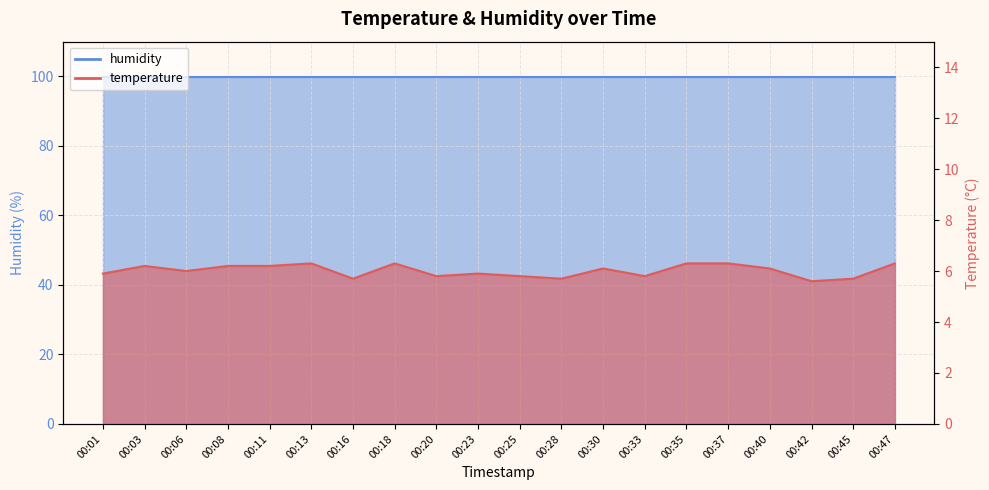

What is the difference between the maximum and minimum values?

0.7